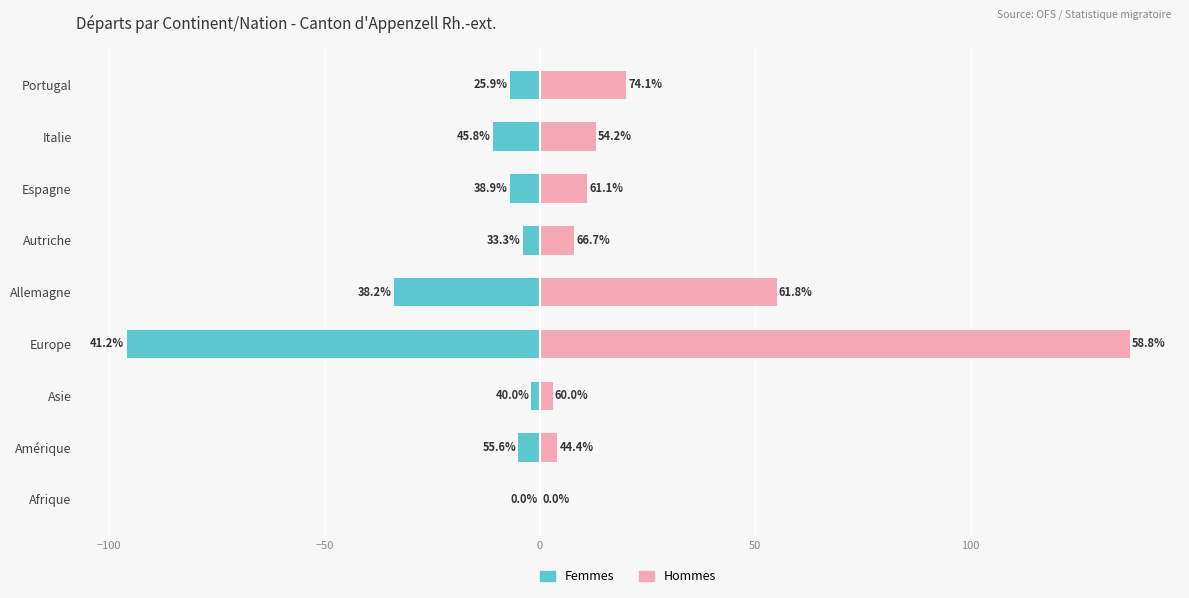

What is the difference between the second highest and minimum values in the Femmes series?

94